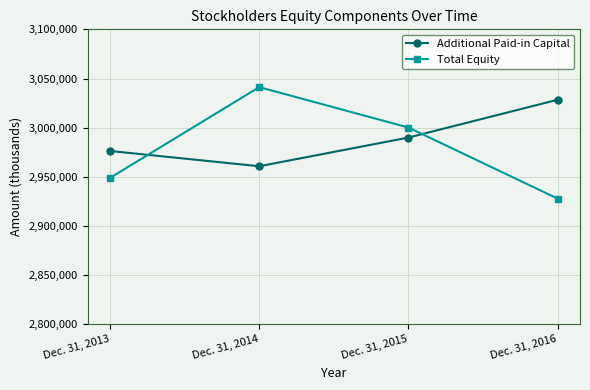

After their last crossing, which series has the higher values: Total Equity or Additional Paid-in Capital?

Additional Paid-in Capital